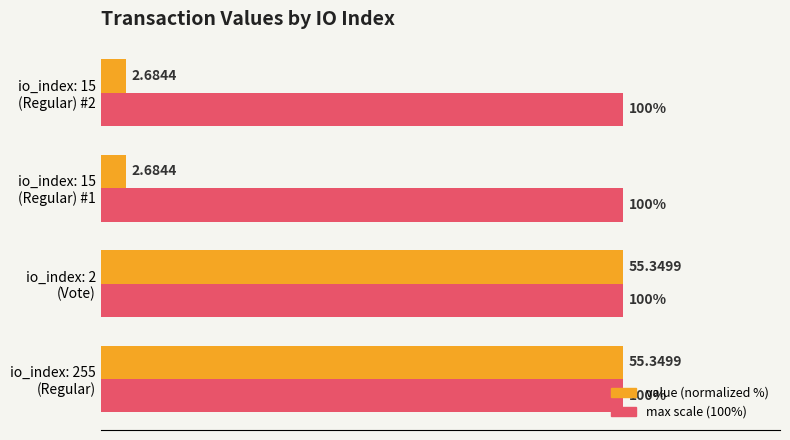

Which series has the largest range (max minus min)?

value (normalized %)